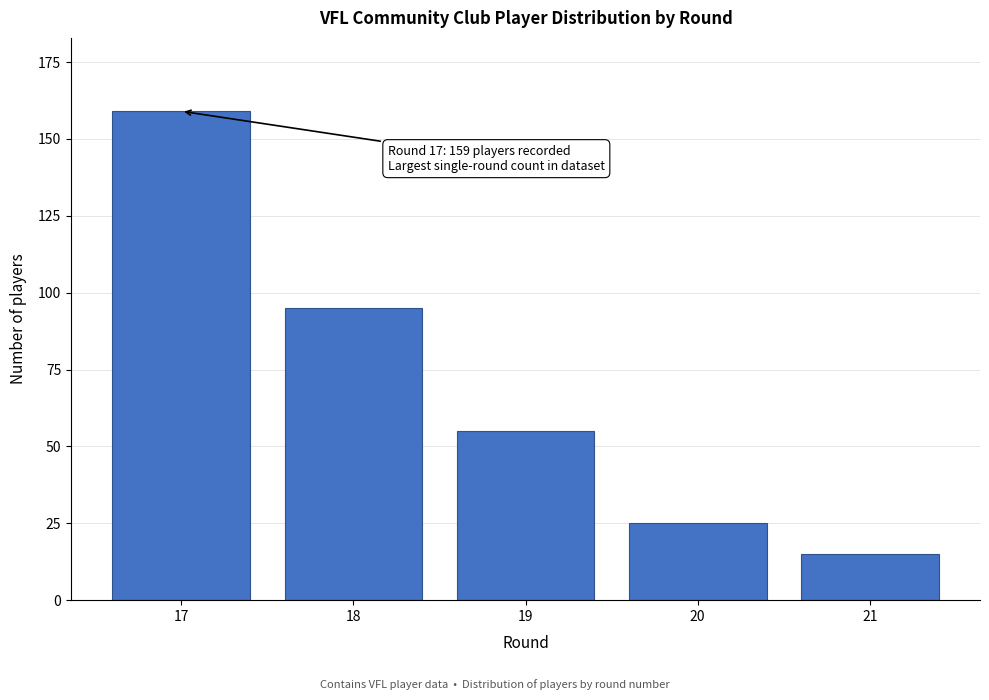

Reading right to left, transcribe all the data shown in this chart.

15	25	55	95	159